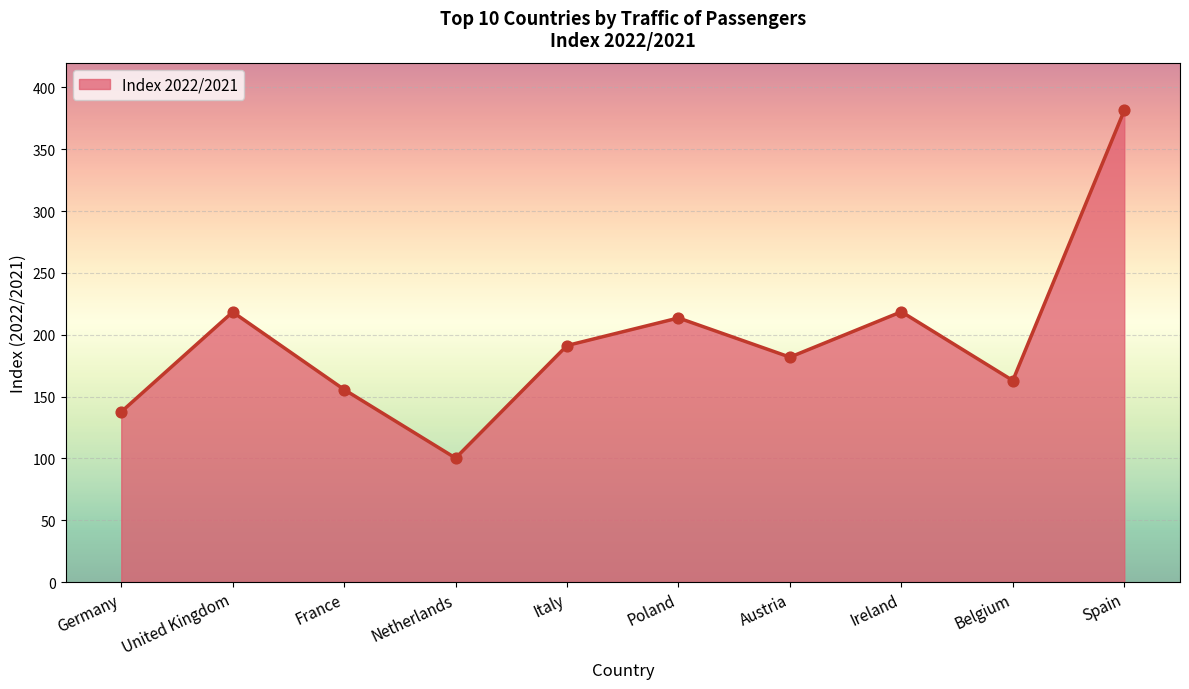

What is the change in value from Italy to Austria?

-9.4